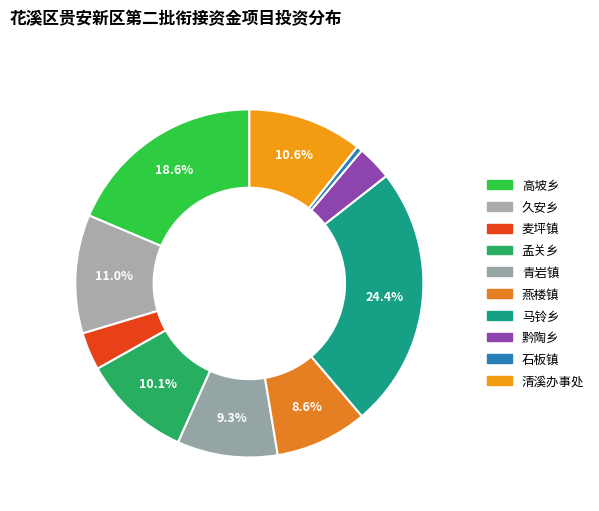

Is it true that 久安乡 is 23% of the pie?

False